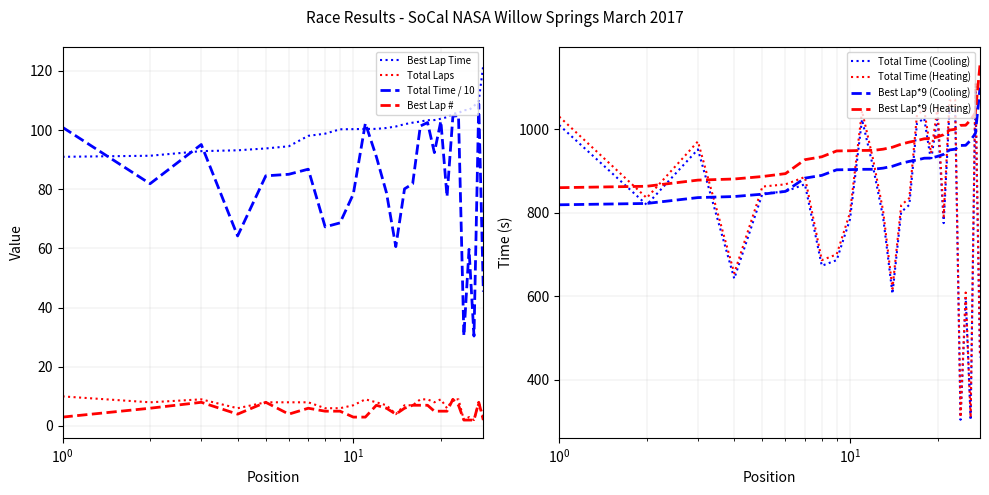

Where is the first local maximum for Best Lap?

3